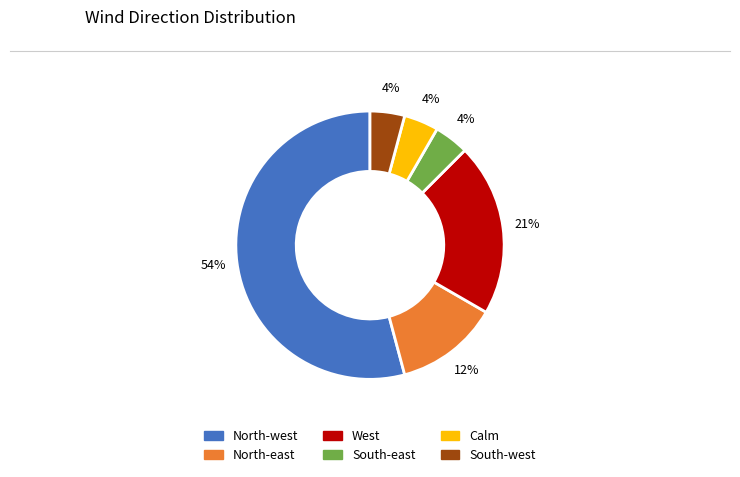

What is the ratio of the value at South-west to the value at North-east?

0.3